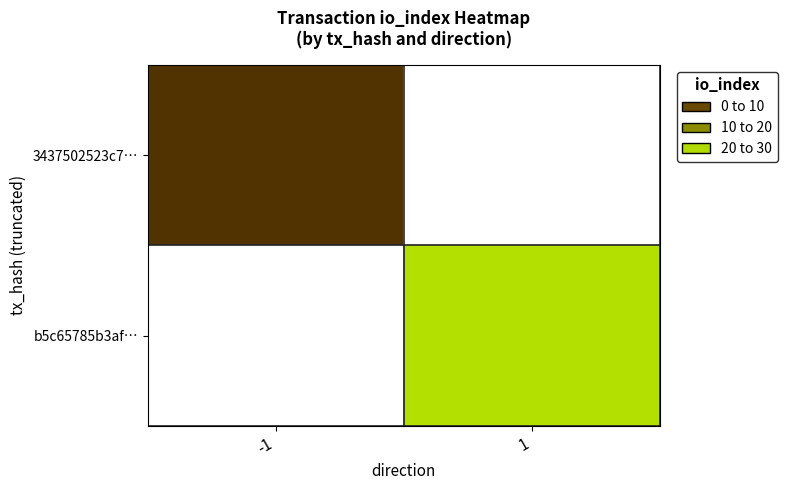

List the labels in order of b5c65785b3af… value, smallest first.

-1, 1